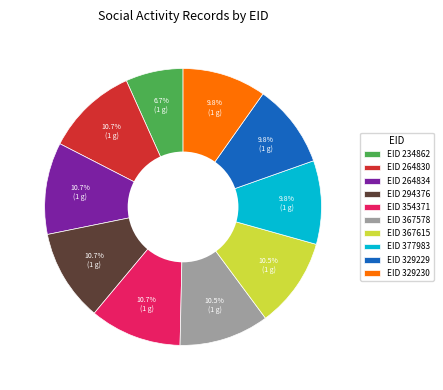

Which category has the smallest portion of the pie?

EID 234862